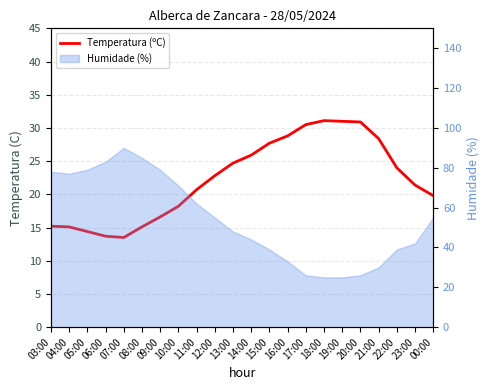

Which has a higher value, 15:00 or 22:00?

15:00